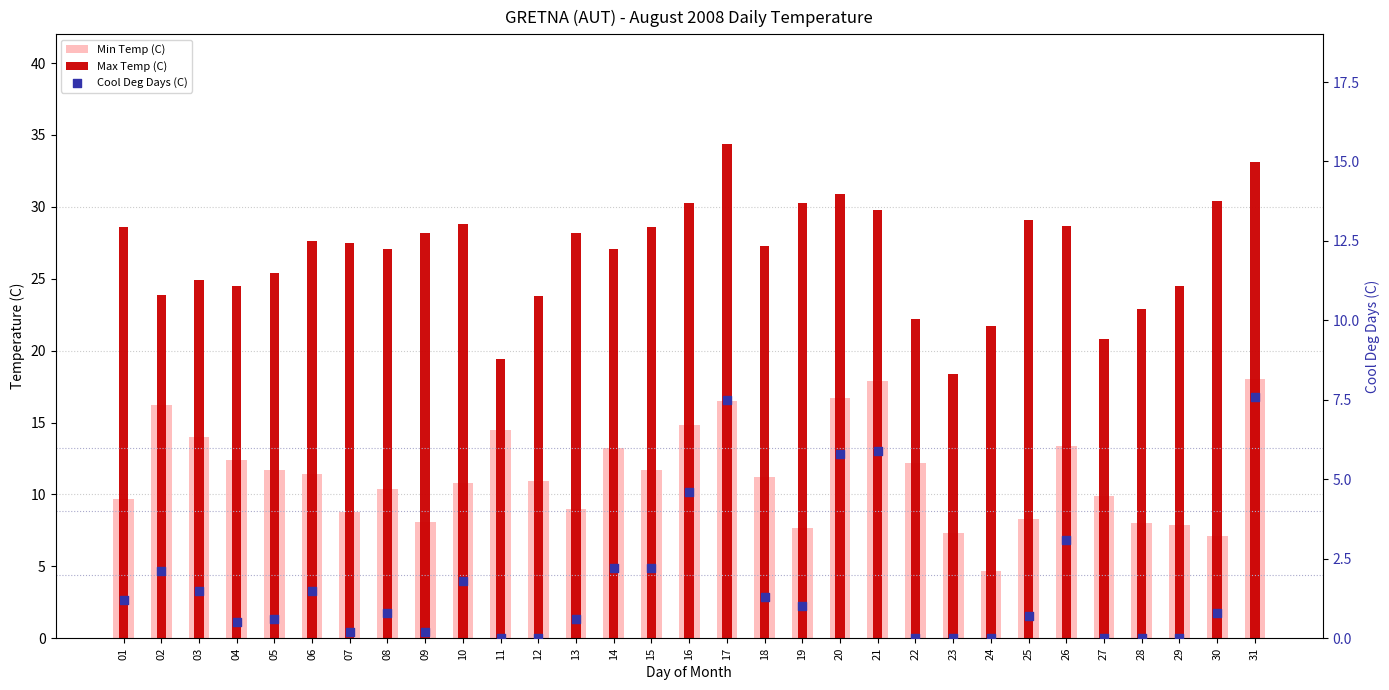

Is the value of Min Temp (C) at 28 greater than the value of Max Temp (C) at 21?

No